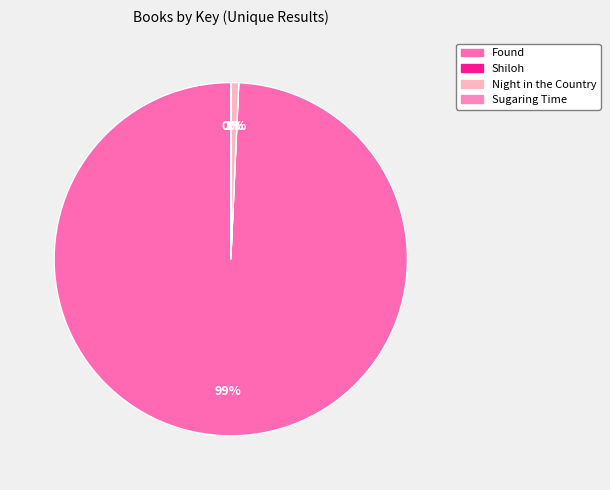

True or false: Found accounts for 99% of the total.

True